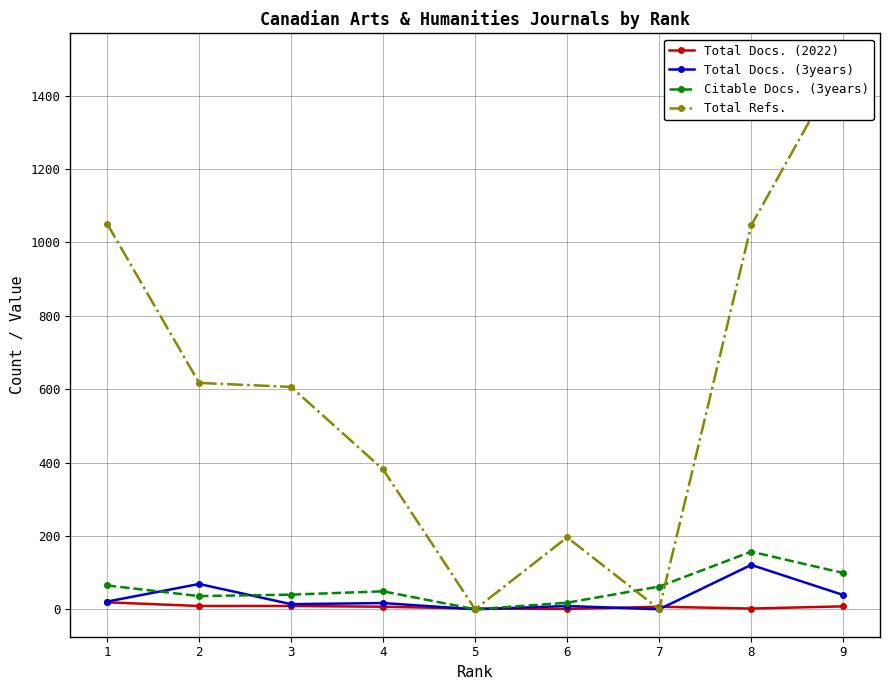

Is it true that Total Docs. (2022) equals 1 at 4?

False